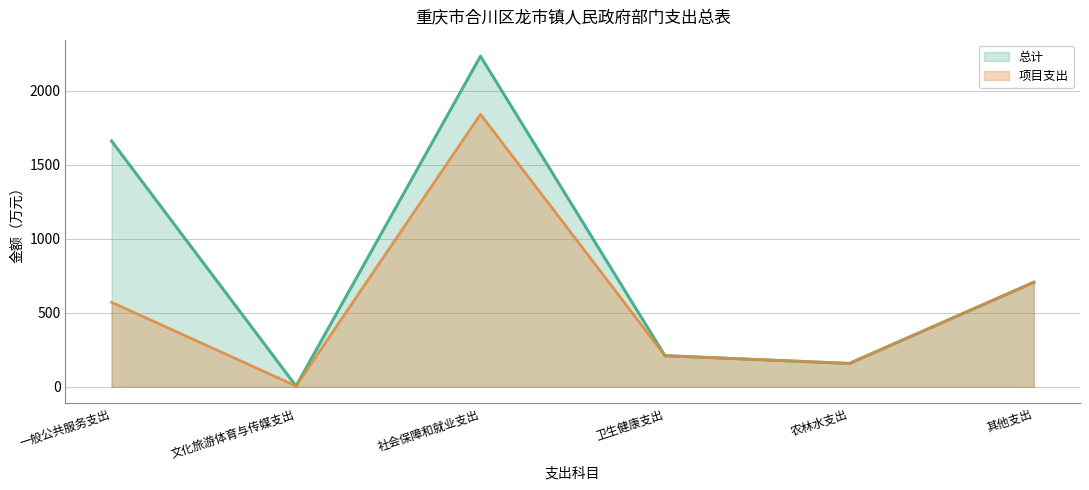

At which category does 项目支出 reach its first local peak?

社会保障和就业支出